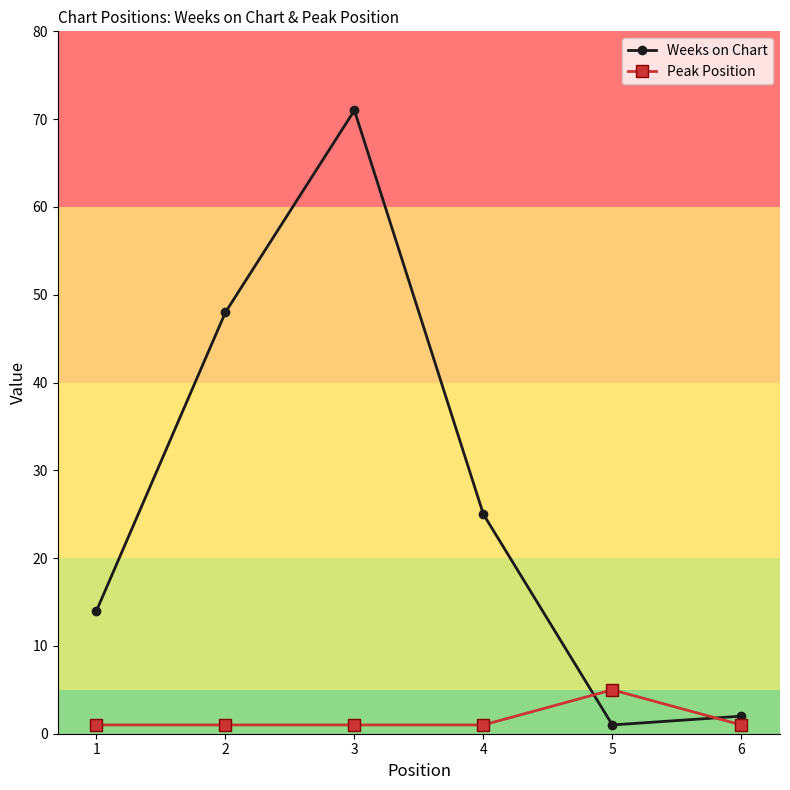

At how many categories does at least one series exceed 3?

5